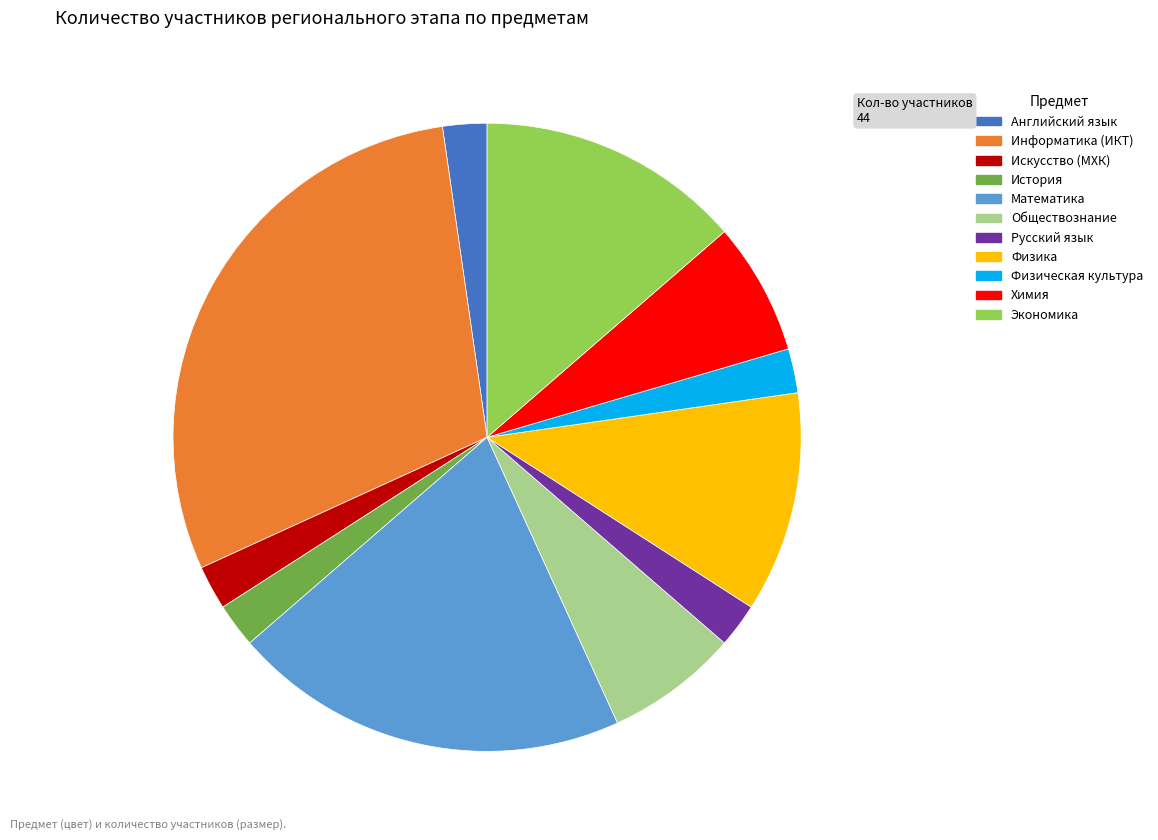

What is the ratio of the value at Химия to the value at Обществознание?

1.0